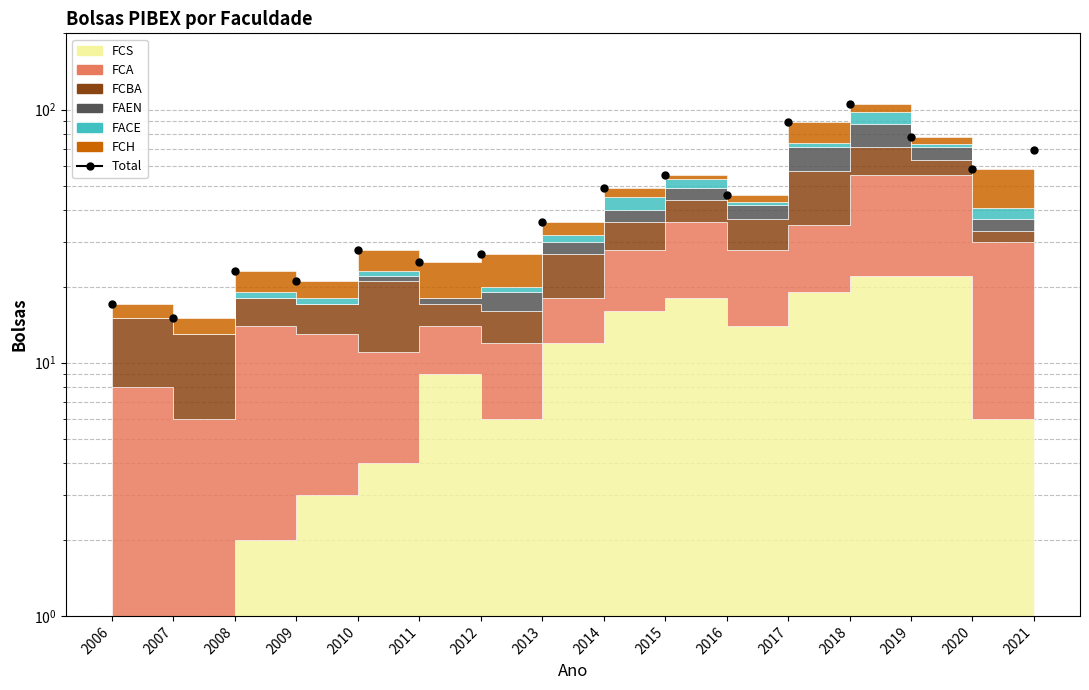

Approximately how many times larger is the value at 2020 compared to 2007?

3.9